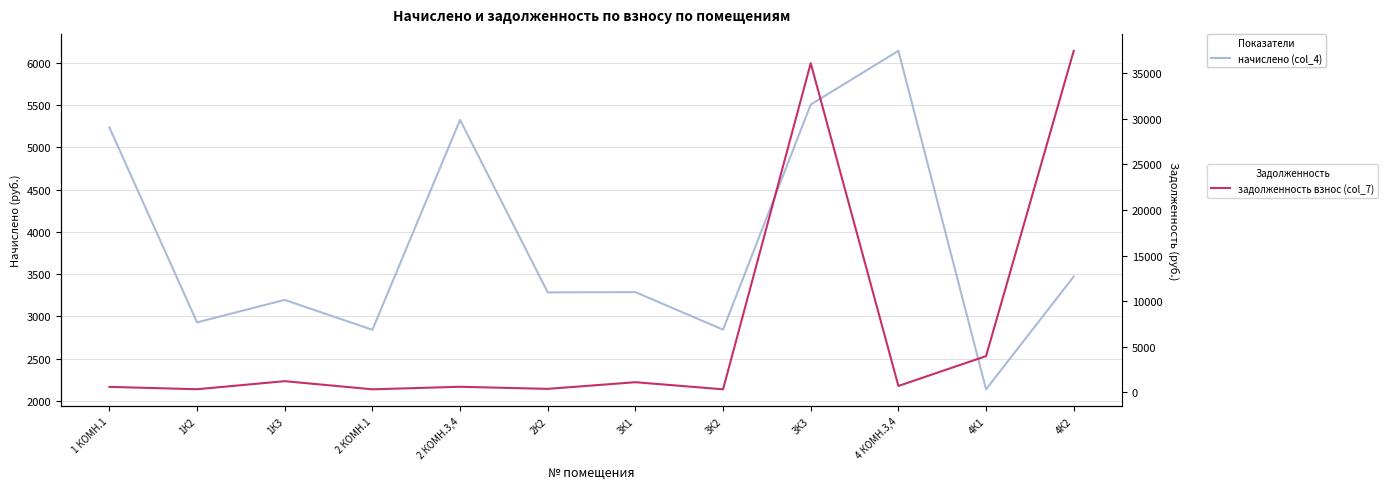

How many data points in начислено (col_4) are less than 3286?

6